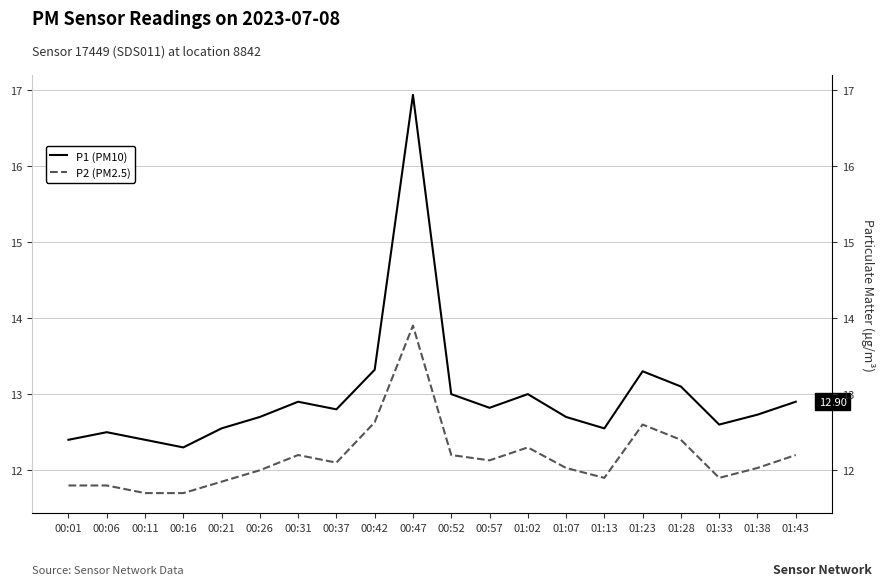

Which has a higher value, 00:47 or 00:06?

00:47